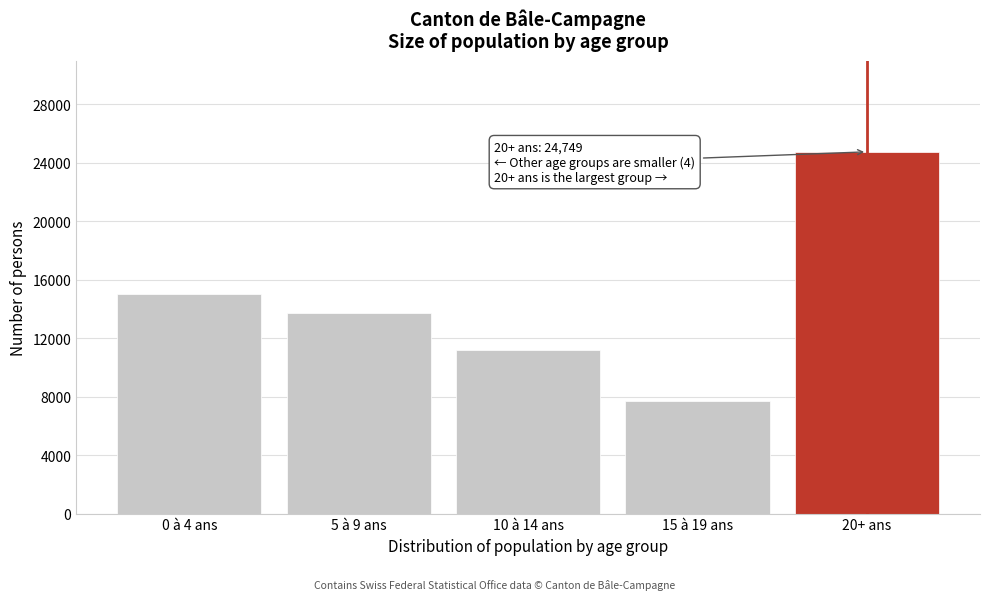

Reading right to left, extract all data points from this chart.

24749	7679	11221	13692	15003